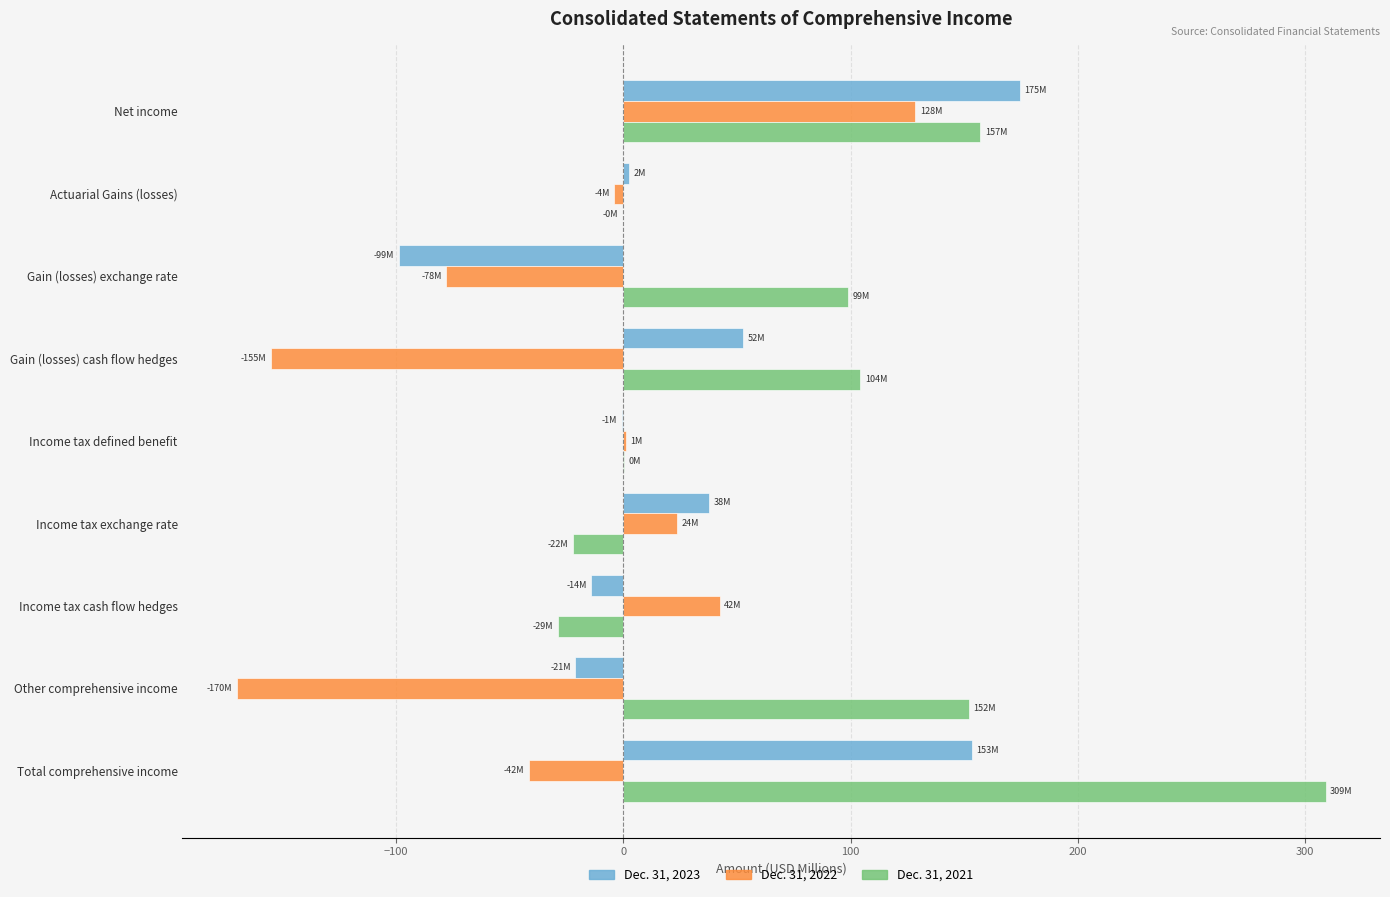

What is the maximum value for Dec. 31, 2022?

128.5